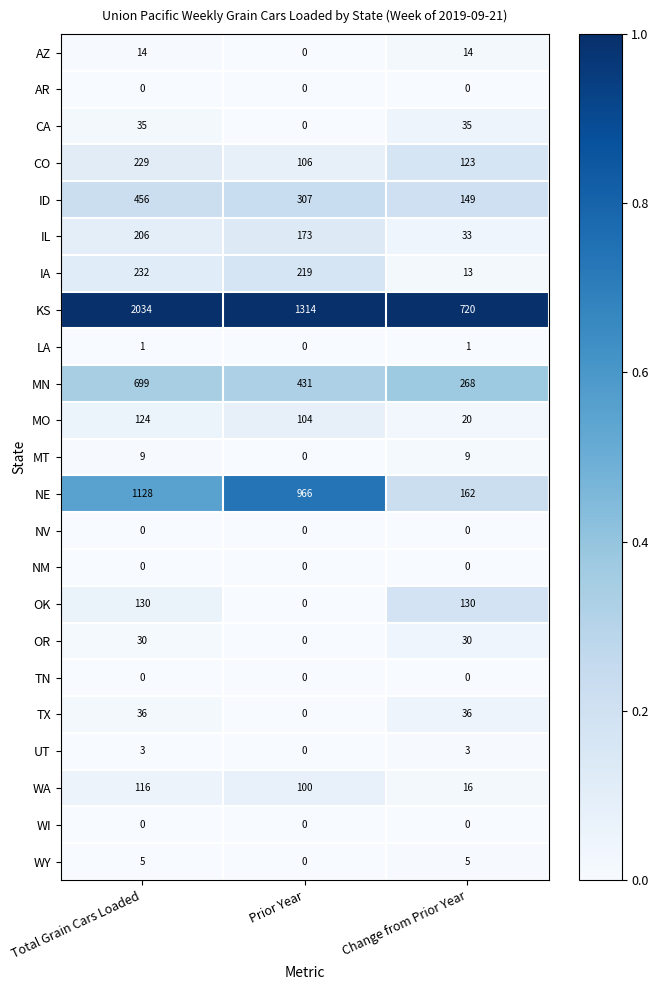

Which category has the highest value across all series?

Total Grain Cars Loaded